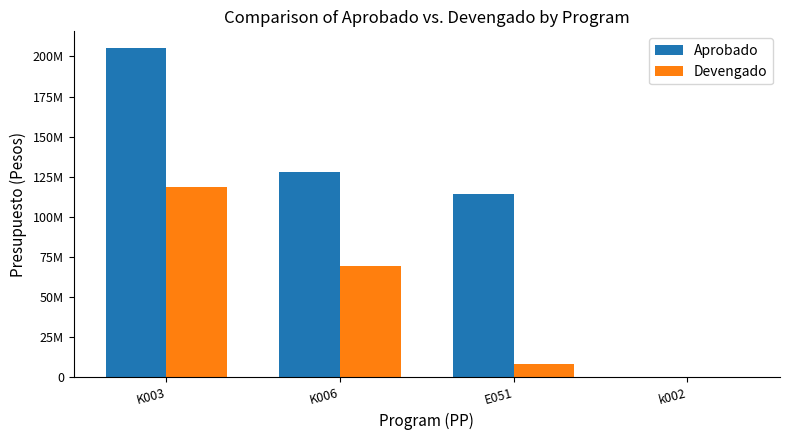

At how many categories does at least one series exceed 60240850?

3